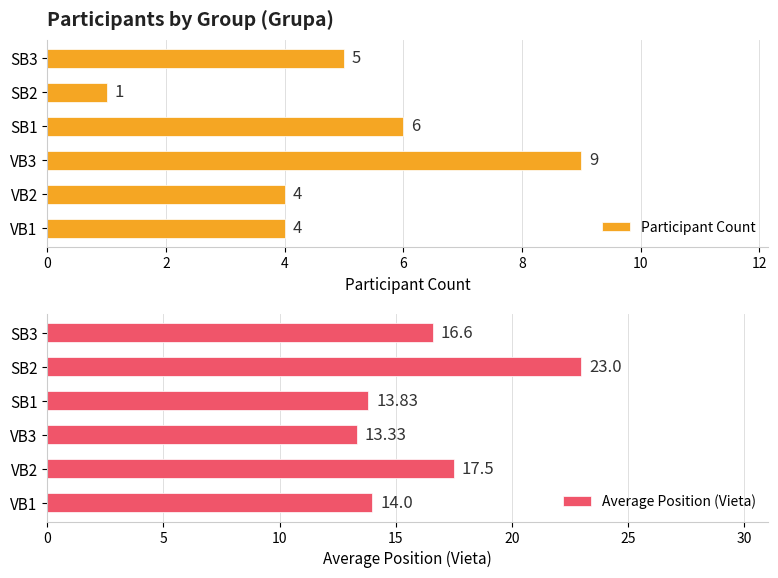

What is the sum of the Participant Count values at VB3 and VB1?

13